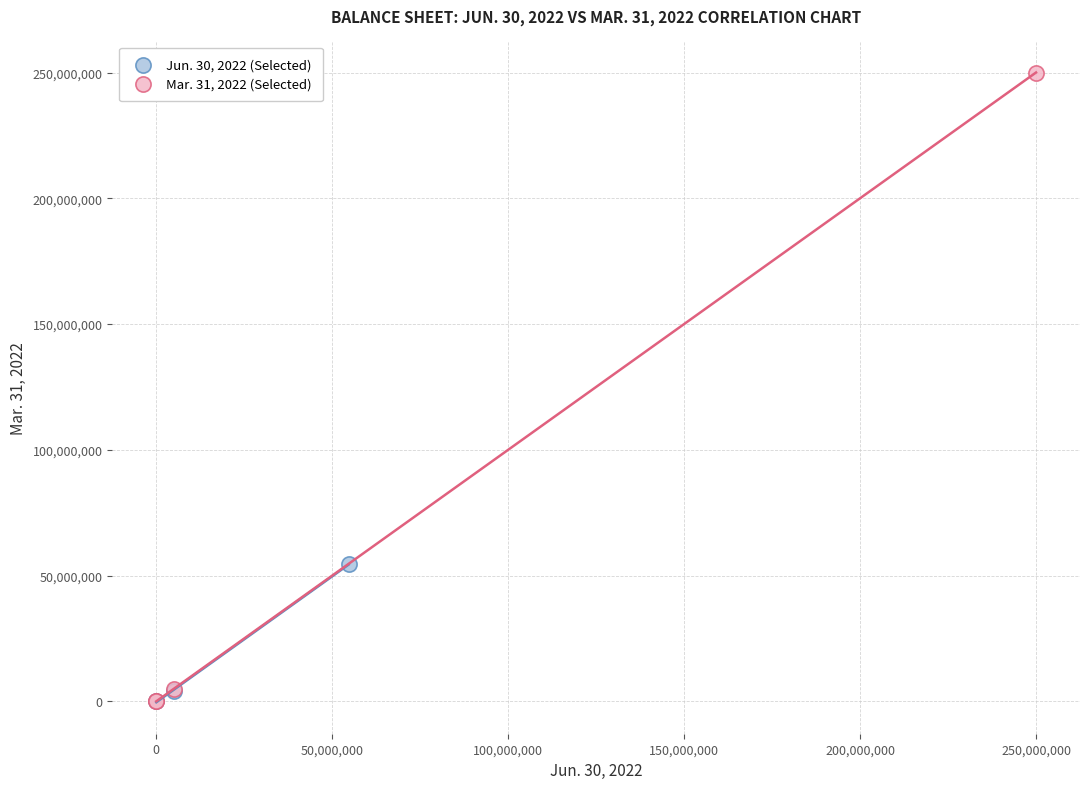

Which series reaches the maximum Y coordinate?

Mar. 31, 2022 (Selected)